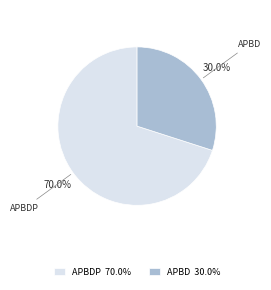

How much of the chart is everything except APBD 30.0%?

70.0%